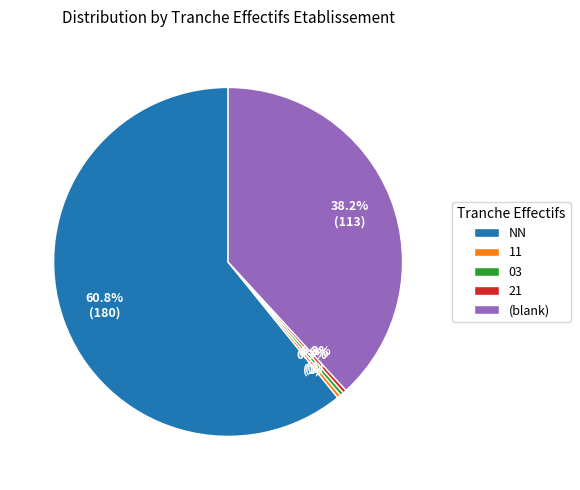

Count the number of slices in the pie.

5